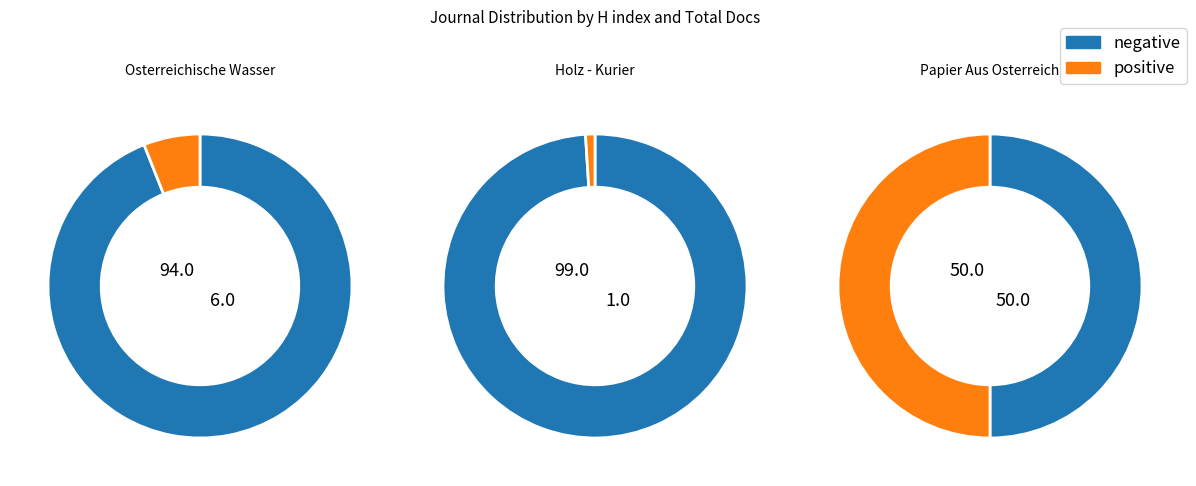

What portion of the pie excludes Holz - Kurier?

67.1%